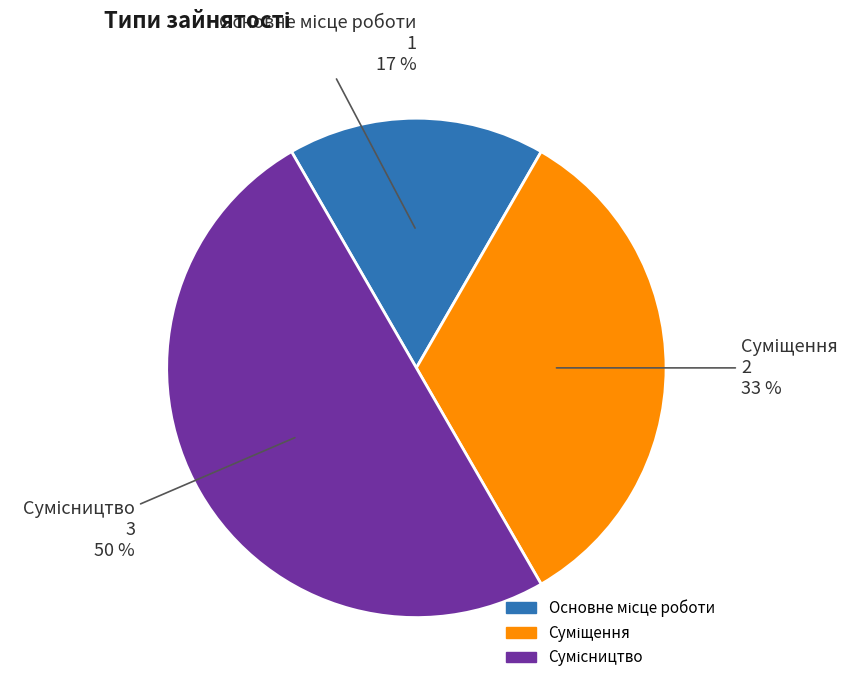

How many segments does this pie chart have?

3